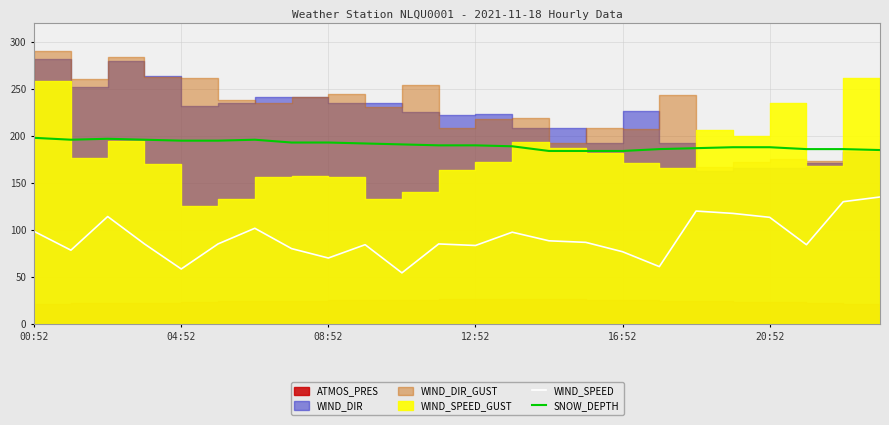

What is the lowest value of the WIND_SPEED series?

54.2